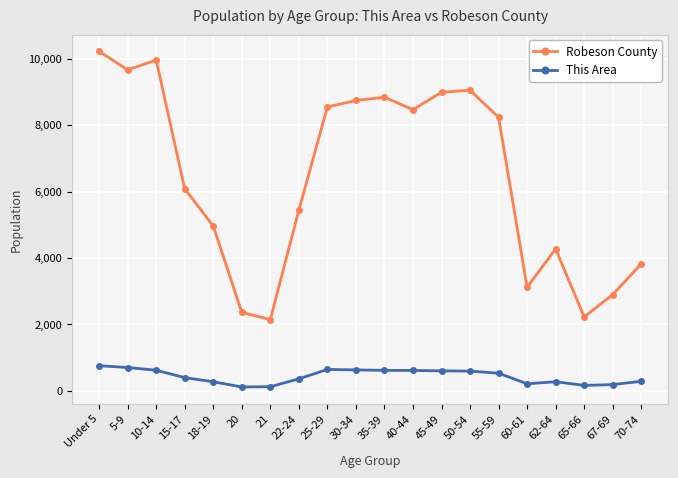

At which category does the chart reach its peak across all series?

Under 5